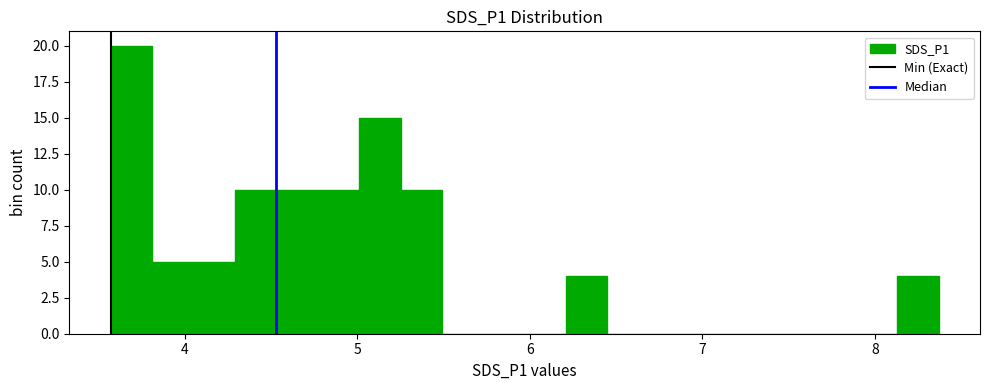

Around what value on the x-axis is the tallest bar? Give the approximate position of its centre, as read against the axis.

3.7